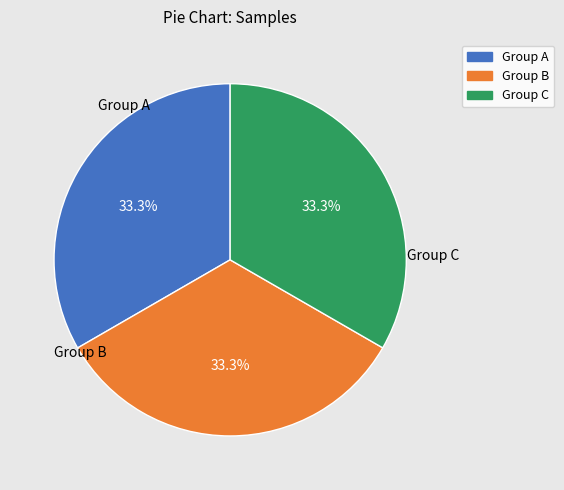

How many slices are in this pie chart?

3